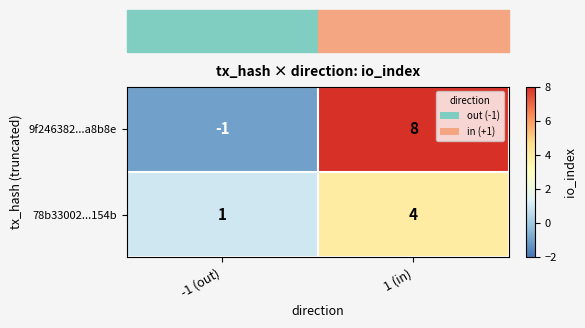

Which series has the widest spread of values?

9f246382...a8b8e